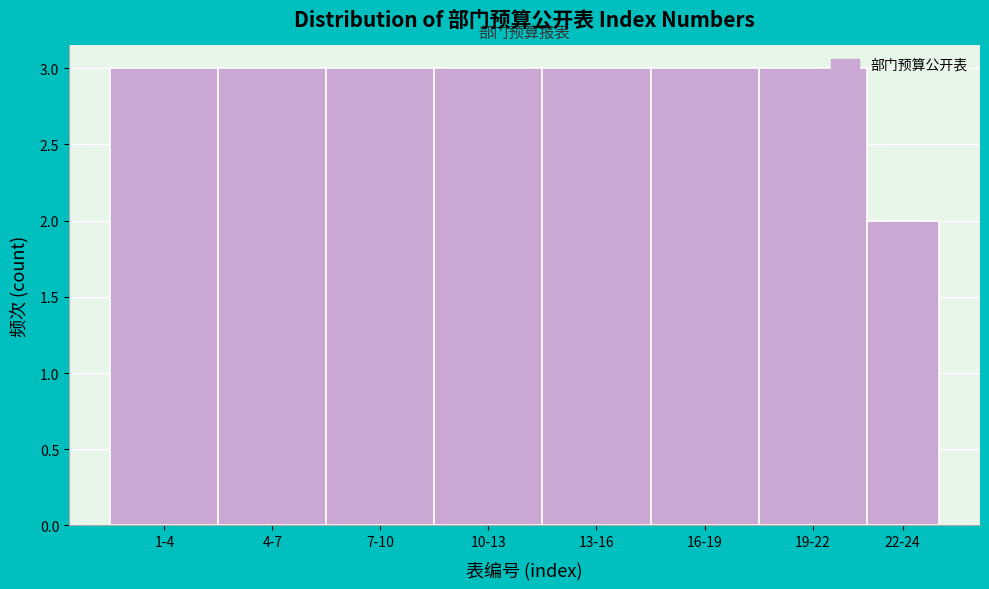

Reading right to left, what are all the values shown in this chart?

22-24=2	19-22=3	16-19=3	13-16=3	10-13=3	7-10=3	4-7=3	1-4=3